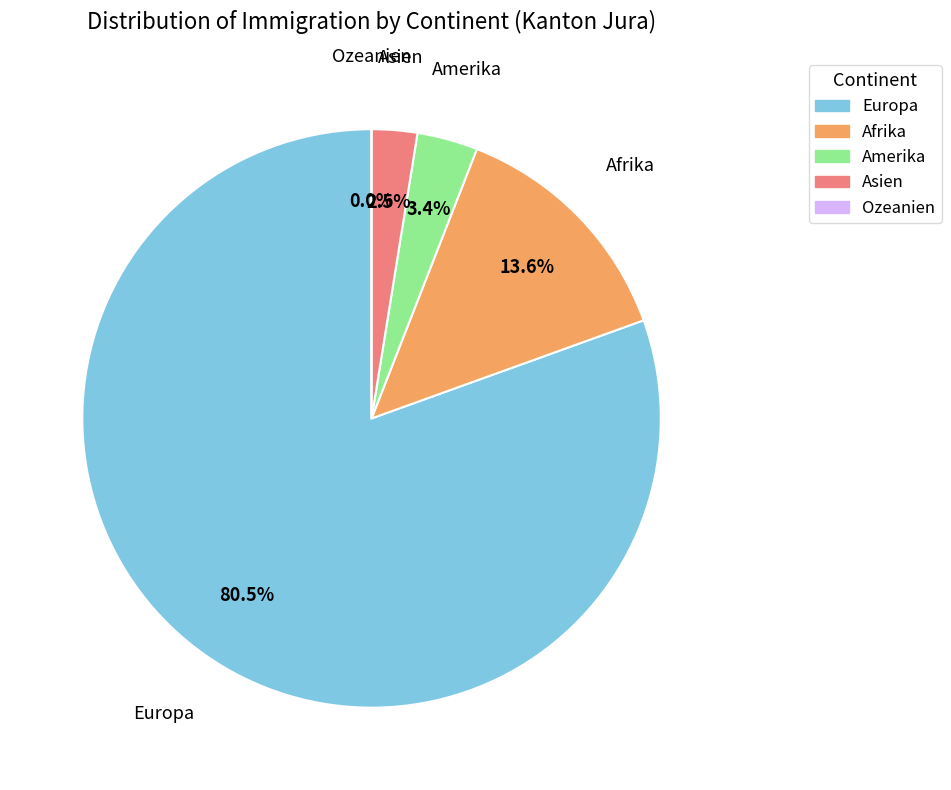

Which slice is the largest?

Europa